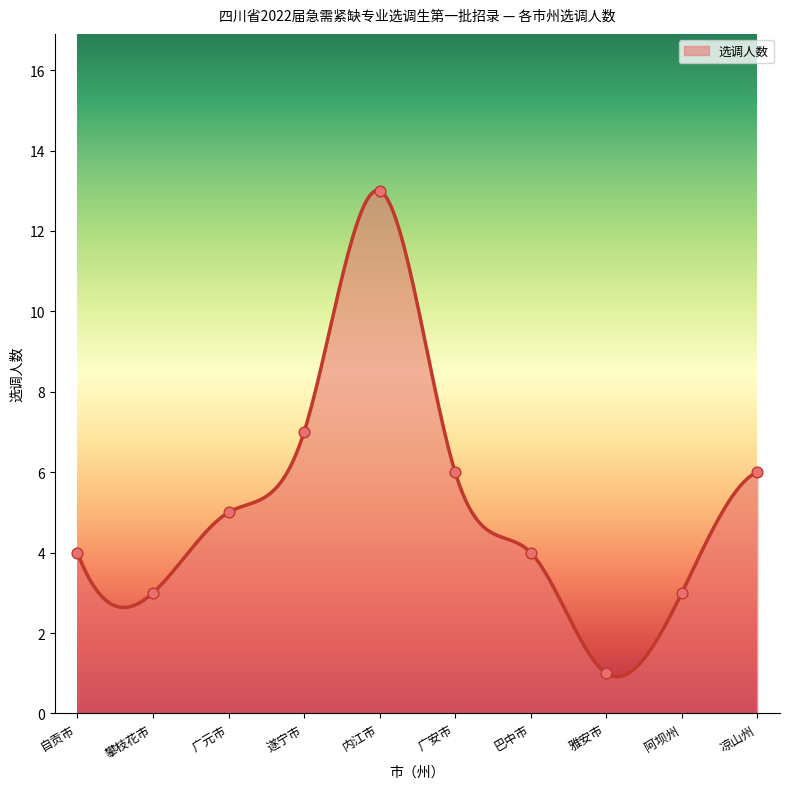

What is the change in value from 自贡市 to 内江市?

+9